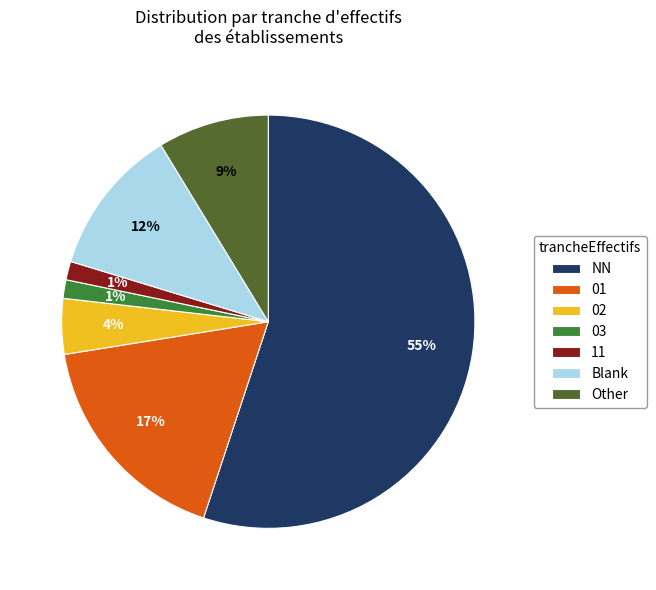

Do Blank and NN together represent more than half of the pie?

Yes